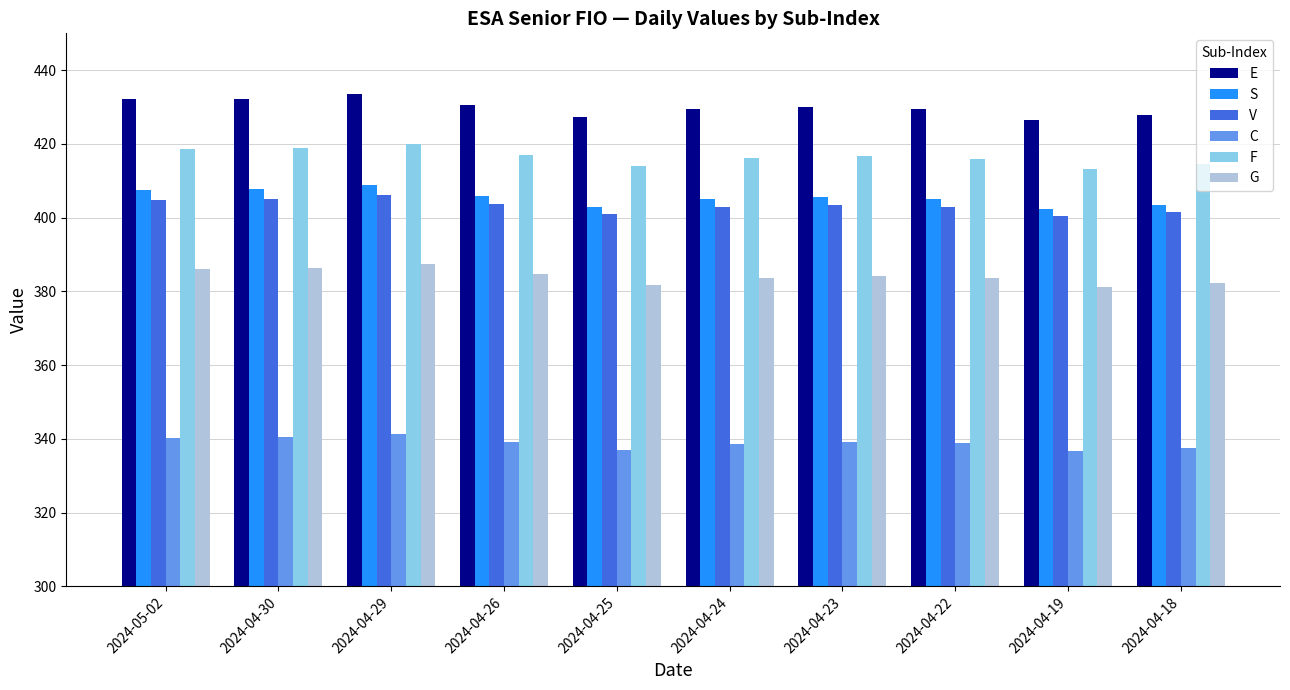

The value of F at 2024-04-26 is 604.1. True or false?

False